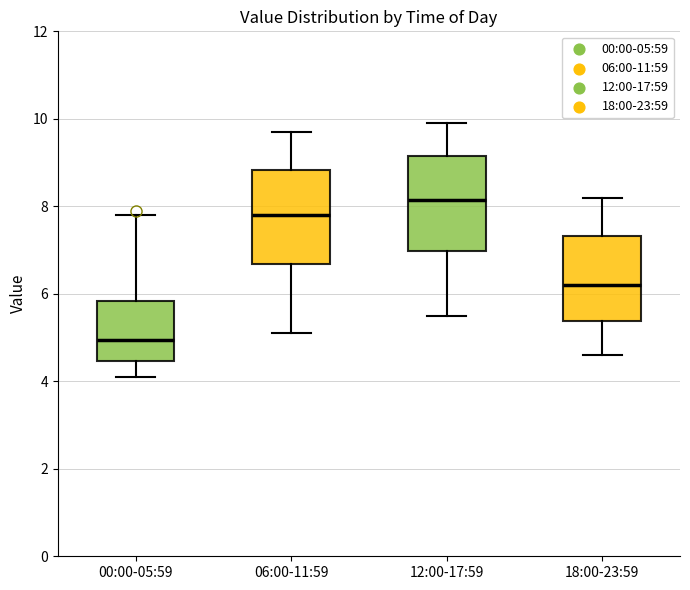

Where is the lower edge of the box for 12:00-17:59 on the y-axis? The values are not printed on the chart, so give them approximately, as read against the axis.

7.0